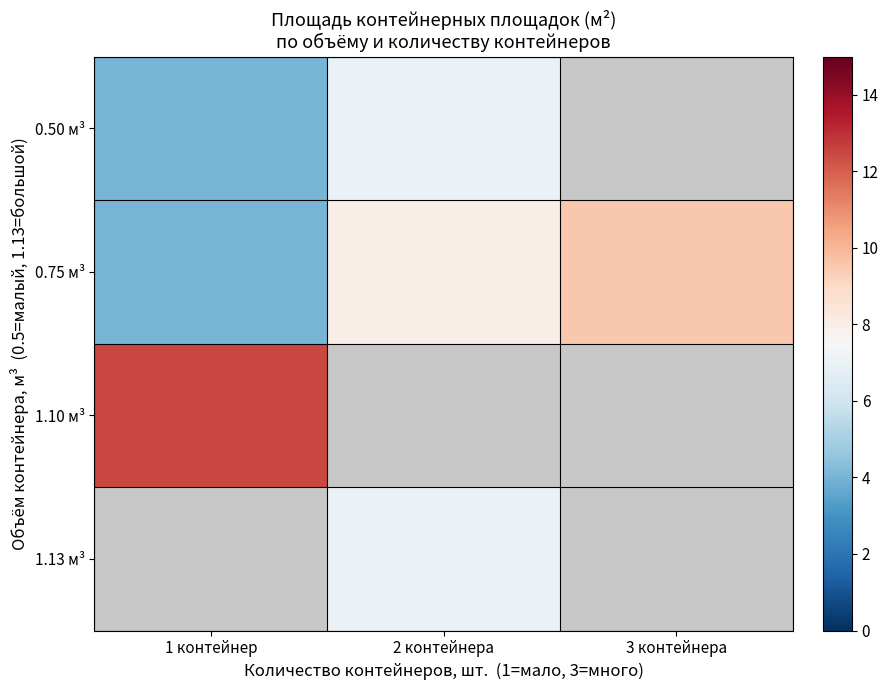

Which series has the largest range (max minus min)?

0.75 м³